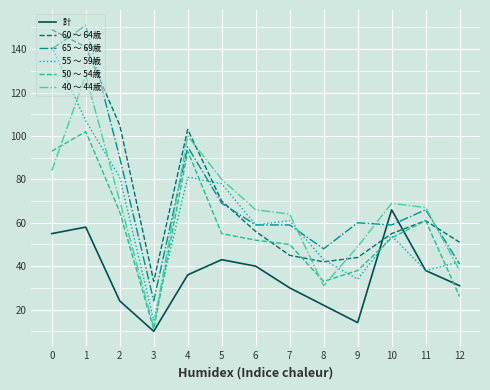

How many lines are shown in the chart?

6